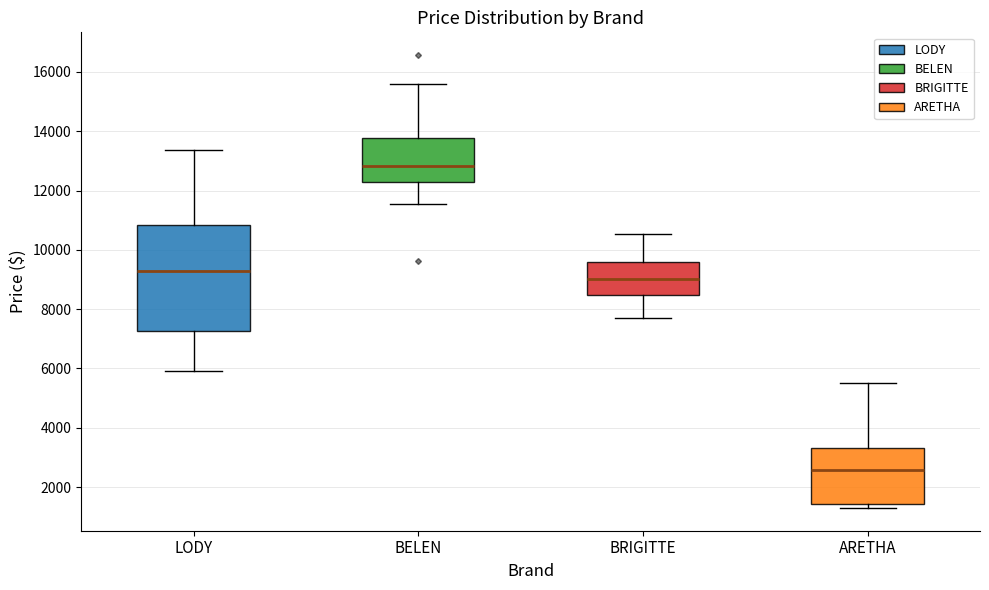

Reading left to right, read every box against the y-axis: the position of its median line, the range the box covers, and the ends of its whiskers. The values are not printed on the chart, so give them approximately, as read against the axis.

LODY: median 9200, box 7200 to 10800, whiskers 6000 to 13400
BELEN: median 12800, box 12200 to 13800, whiskers 11600 to 15600
BRIGITTE: median 9000, box 8400 to 9600, whiskers 7800 to 10600
ARETHA: median 2600, box 1400 to 3400, whiskers 1200 to 5400